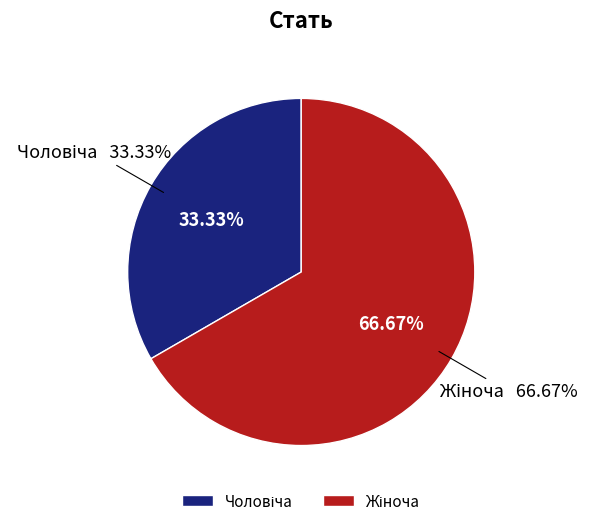

How much of the chart is everything except Жіноча?

33.3%